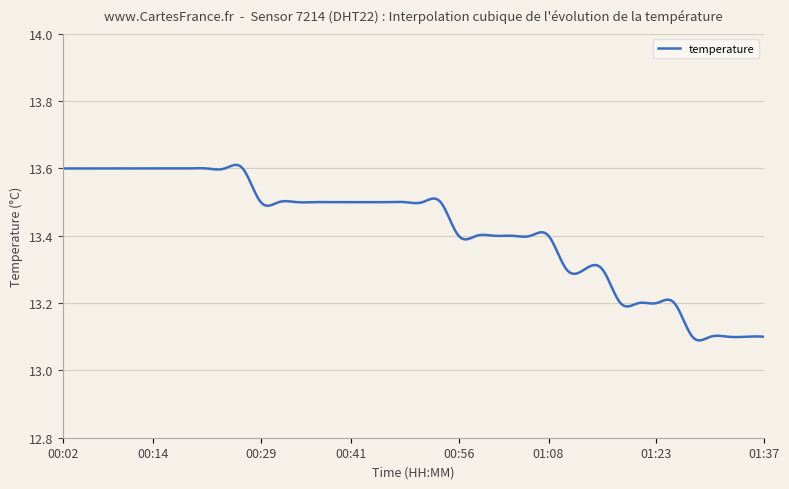

What is the difference between the maximum and minimum values?

0.5